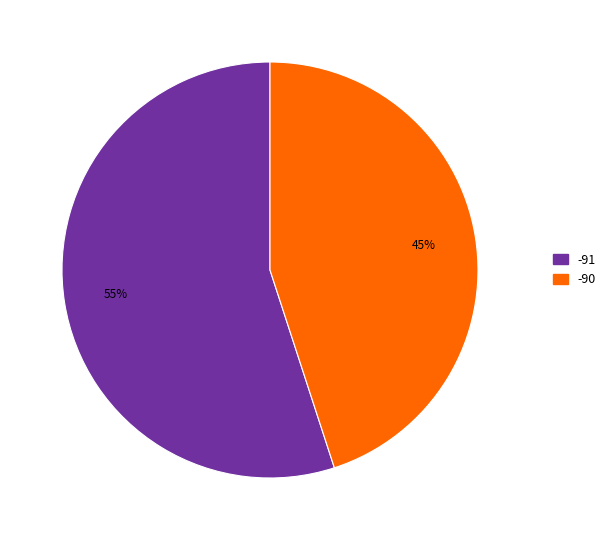

Is there a majority slice in this chart?

Yes